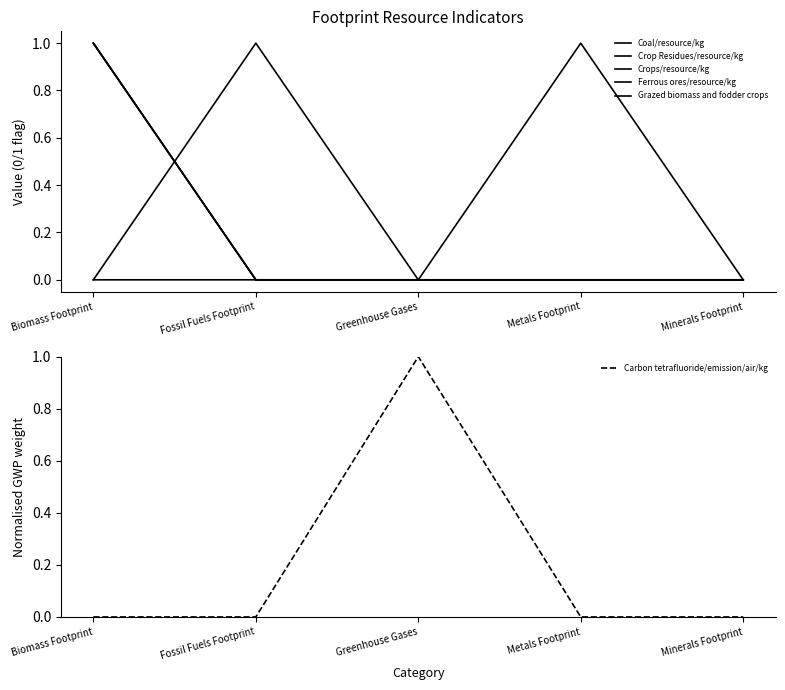

Is it true that Crop Residues/resource/kg equals 2 at Biomass Footprint?

False